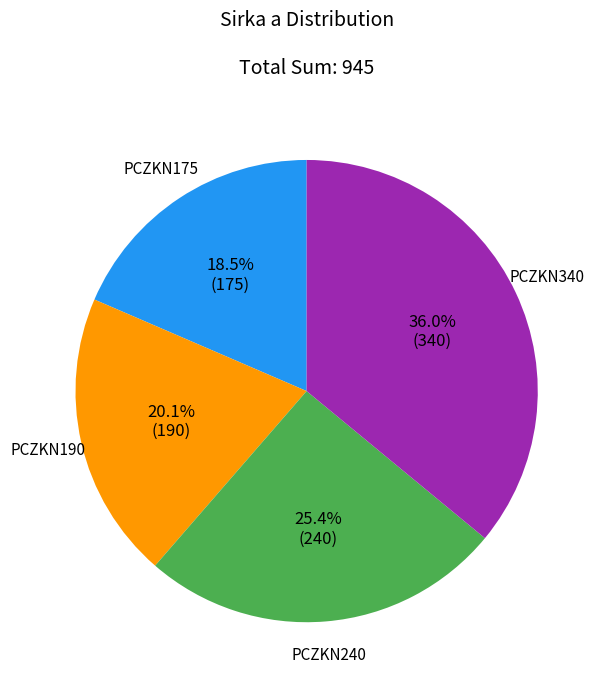

Is the sum of PCZKN190 and PCZKN175 greater than half?

No